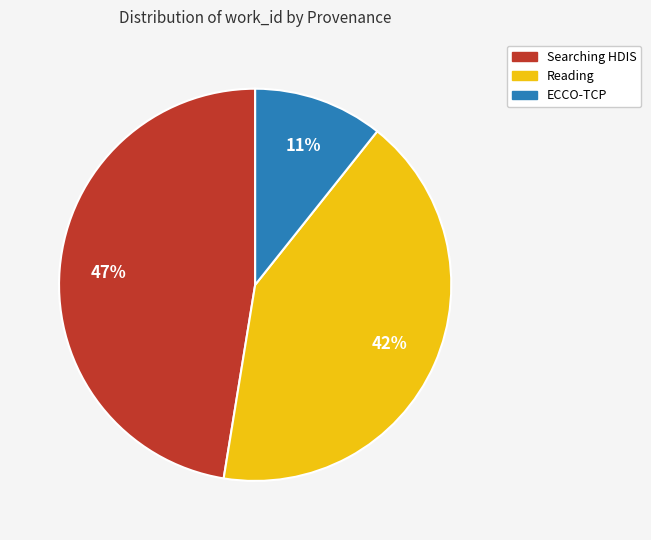

Is there a majority slice in this chart?

No